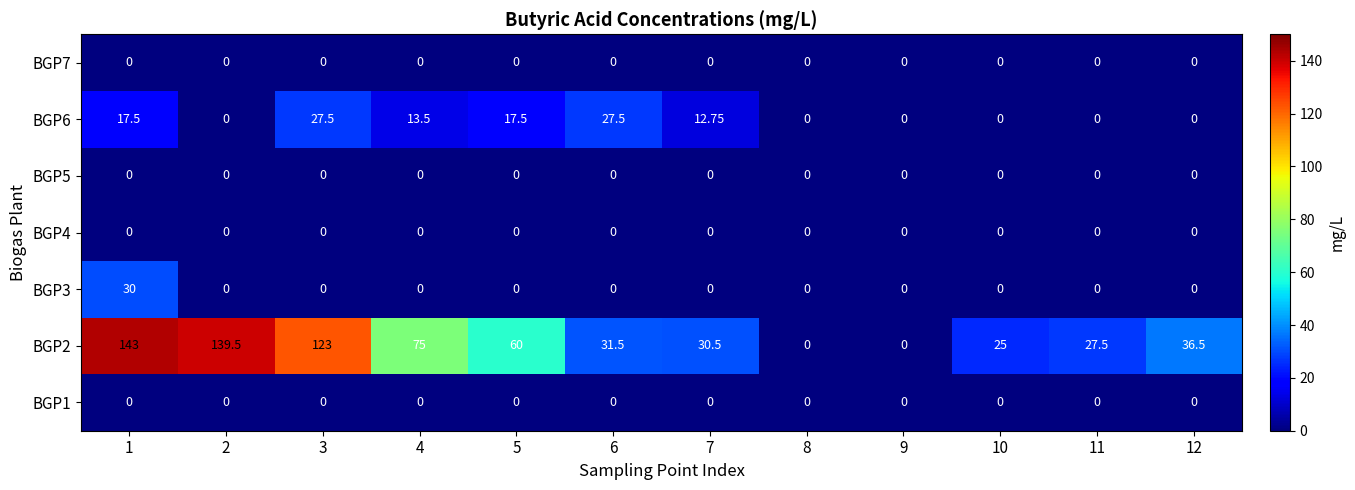

How many series are shown in this chart?

7